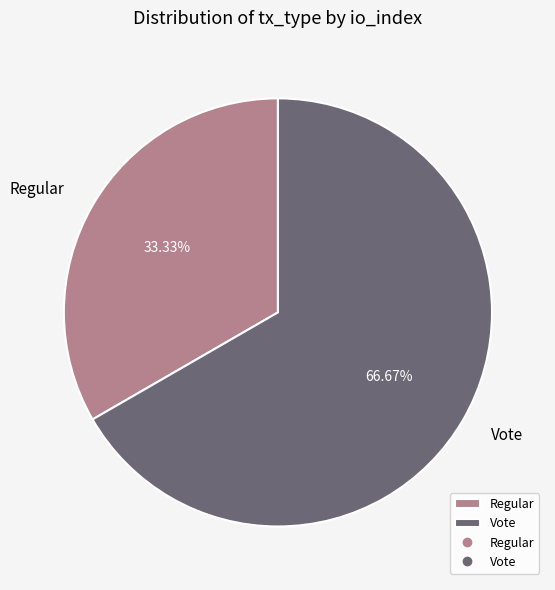

Do Vote and Regular together represent more than half of the pie?

Yes